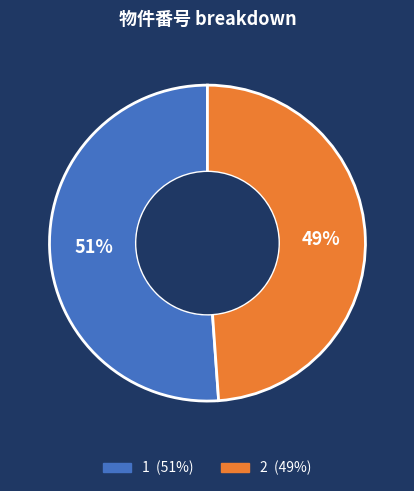

What is the majority slice?

1